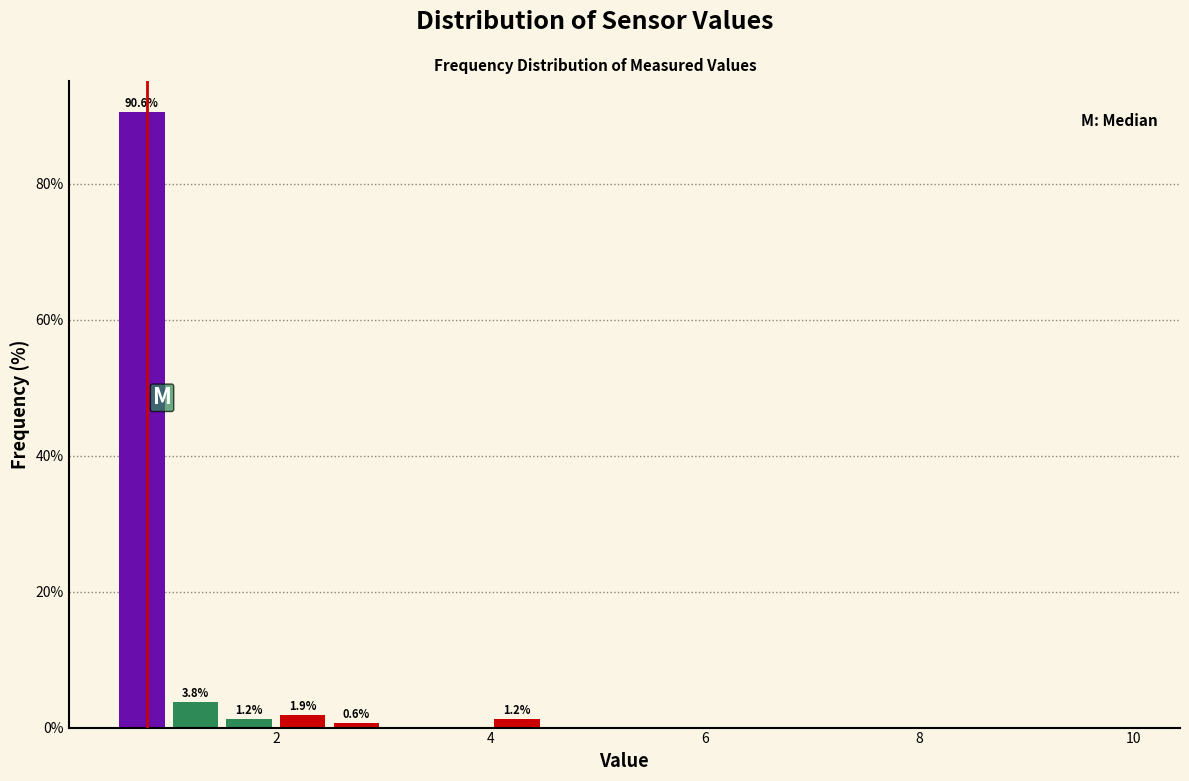

Around what value on the x-axis is the tallest bar? Give the approximate position of its centre, as read against the axis.

0.8